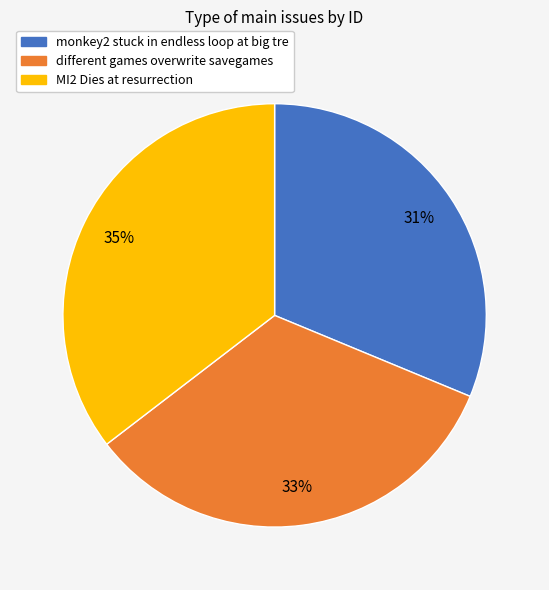

True or false: MI2 Dies at resurrection accounts for 35% of the total.

True